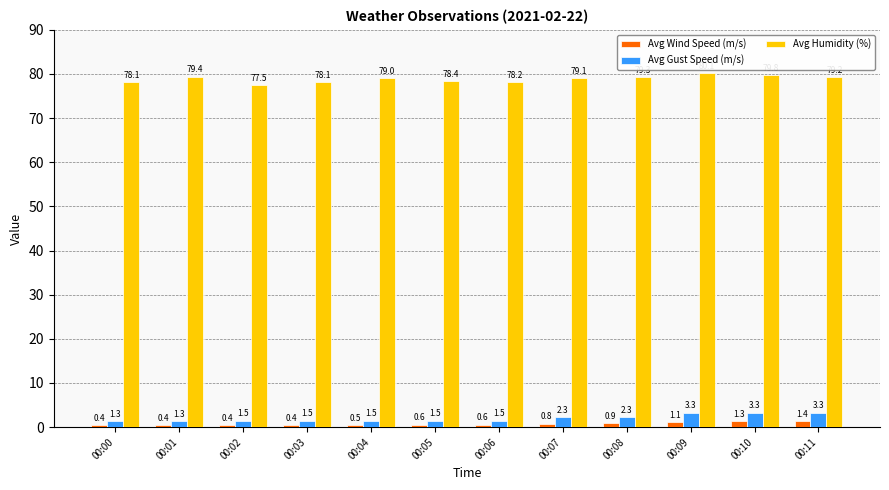

What is the highest value of the Avg Wind Speed (m/s) series?

1.4